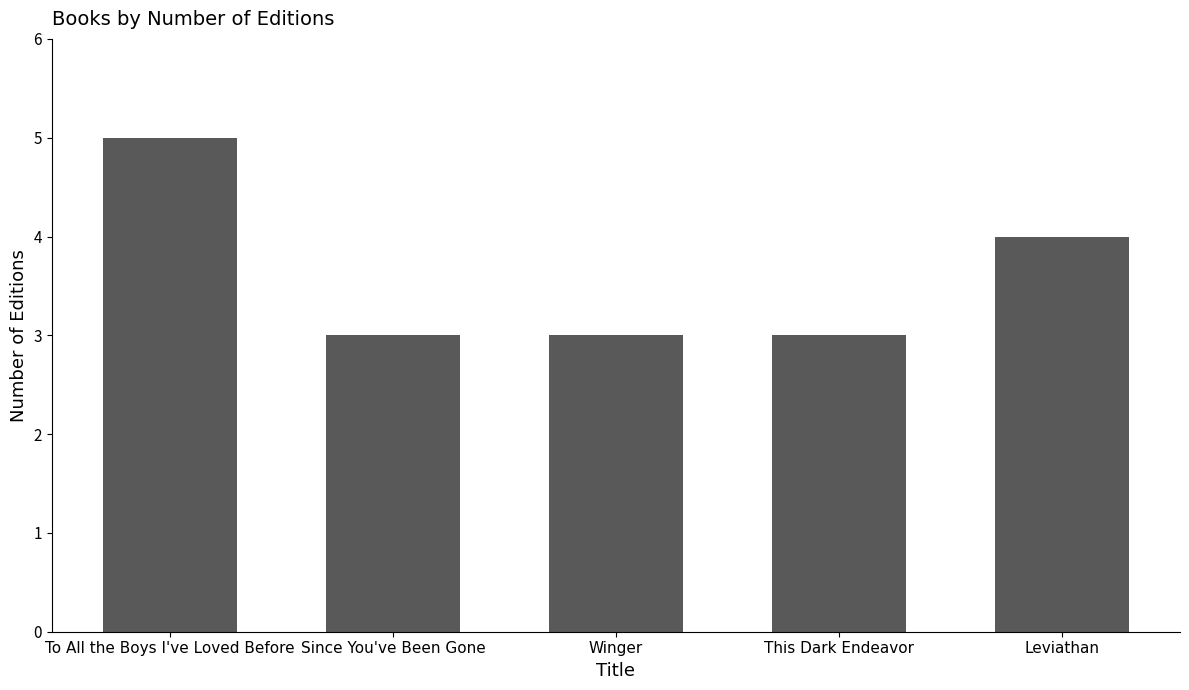

What is the sum of all values?

18